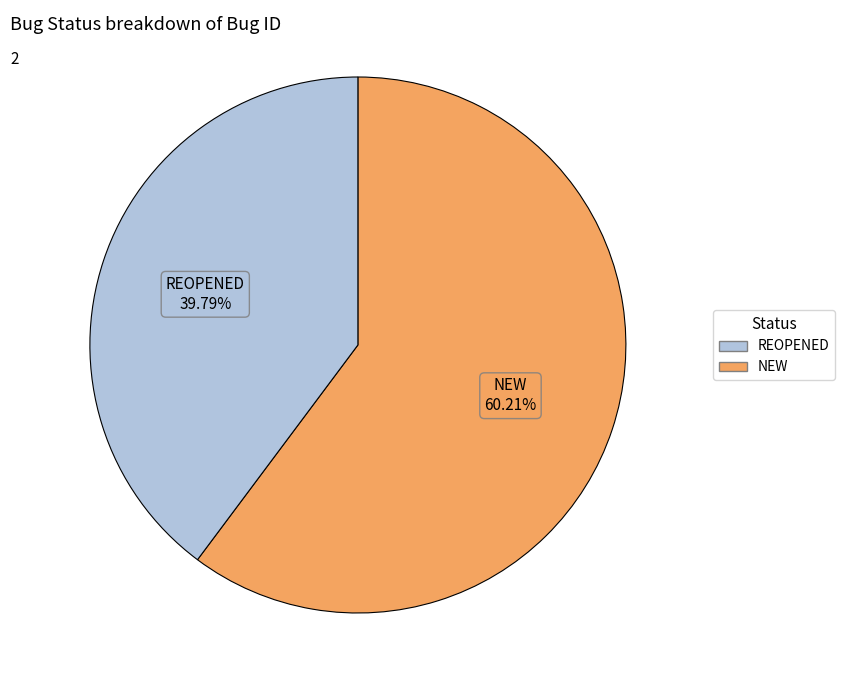

What percentage do REOPENED and NEW together represent?

100.0%